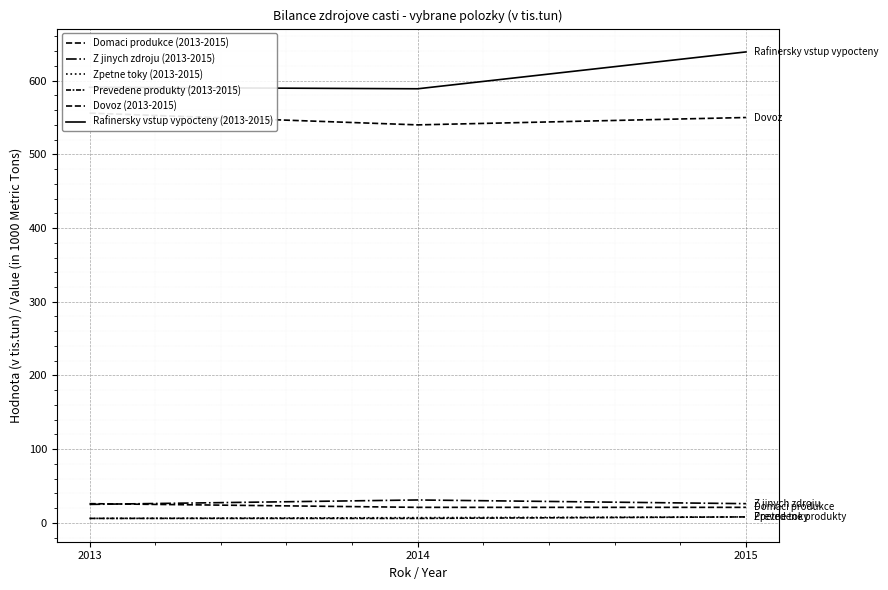

At how many categories does at least one series exceed 291?

3